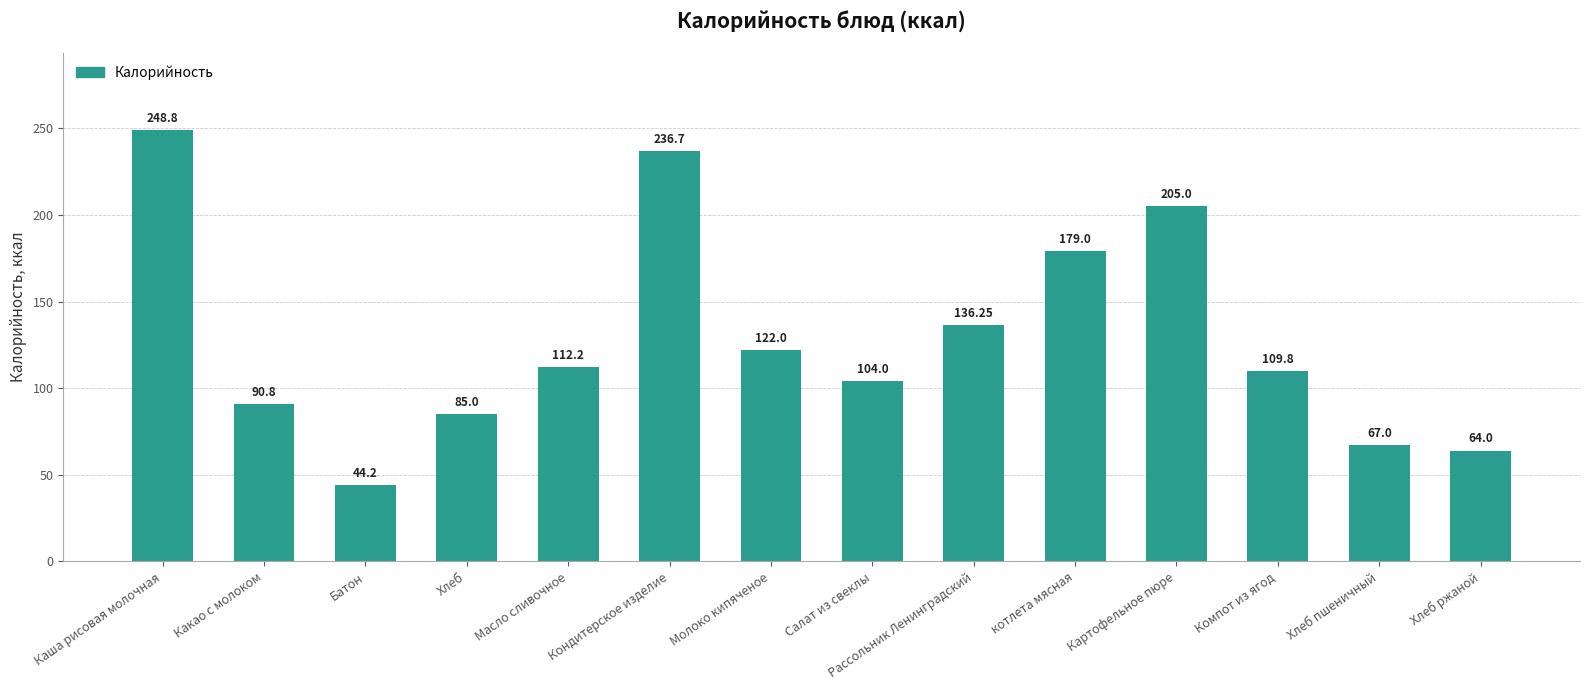

What is the smallest value displayed?

44.2